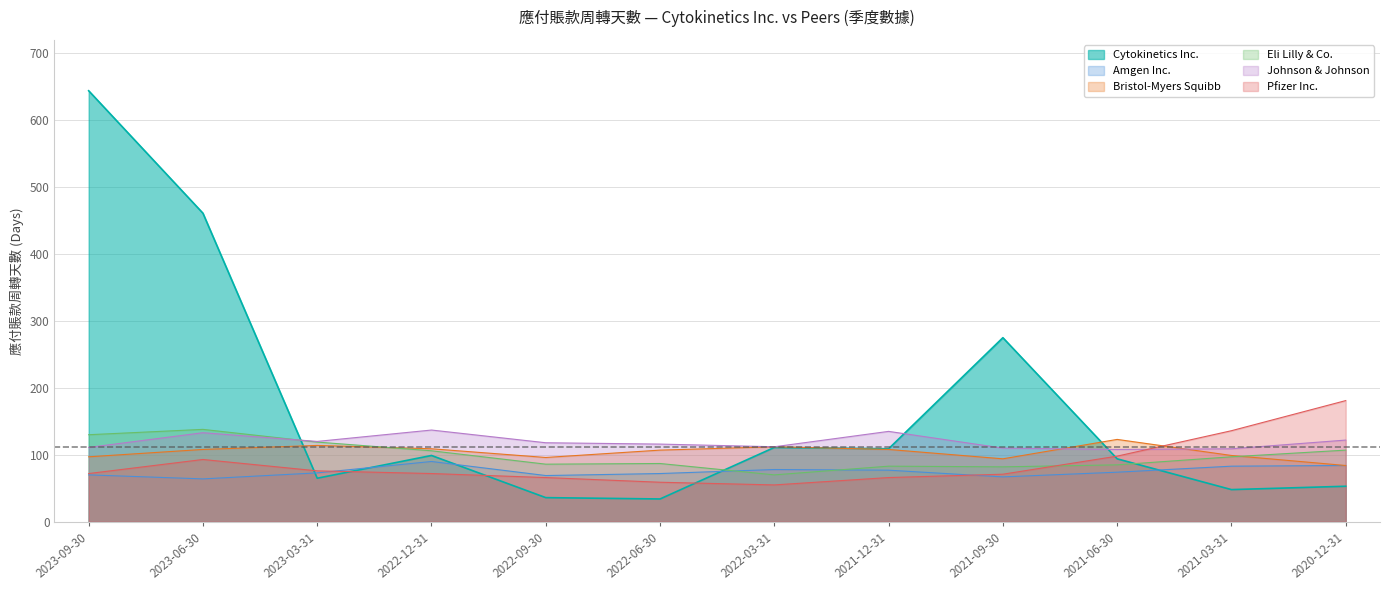

Where does the Eli Lilly & Co. series first go above 97?

2023-09-30